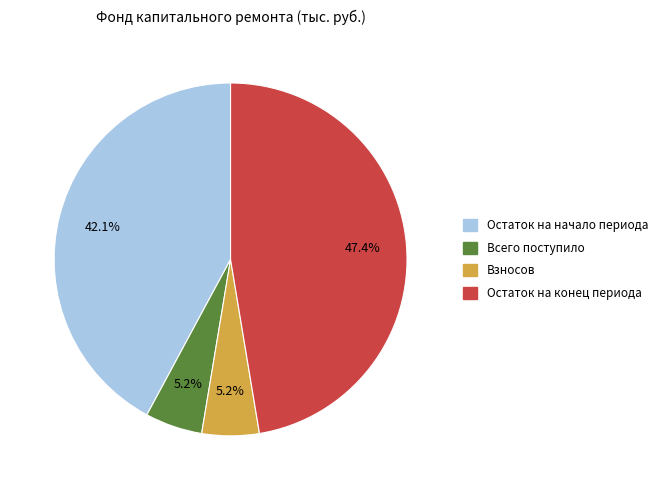

Is it true that Взносов is 5% of the pie?

True